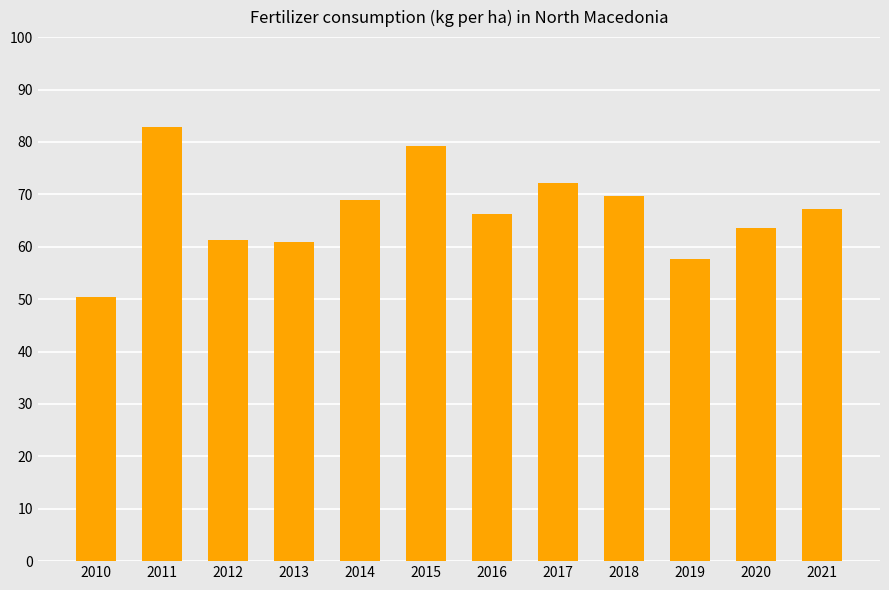

Is it true that the value at 2017 is 72.2?

True